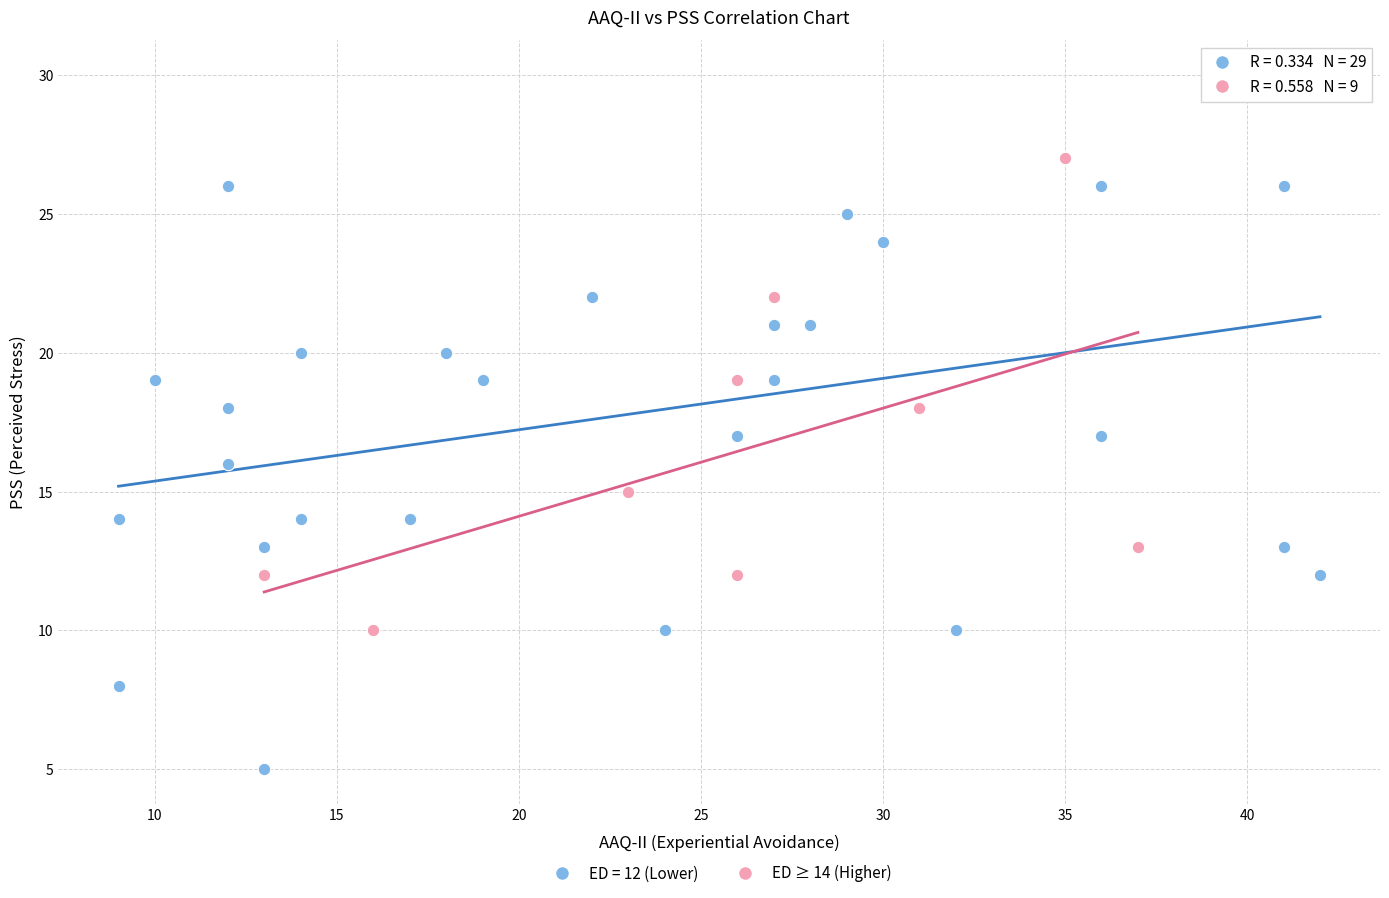

Which series has the largest Y range (max minus min)?

ED = 12 (Lower)